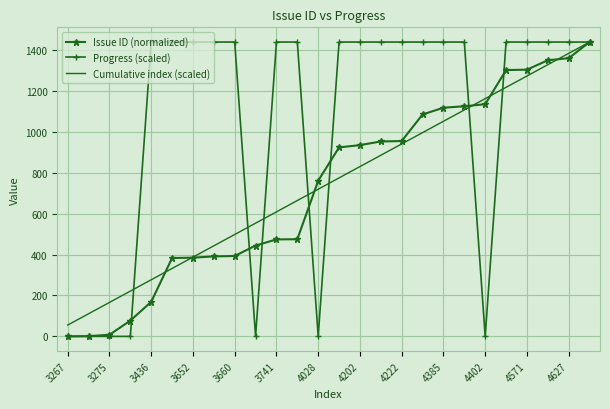

What are all the series names shown in the legend?

Issue ID (normalized), Progress (scaled), Cumulative index (scaled)